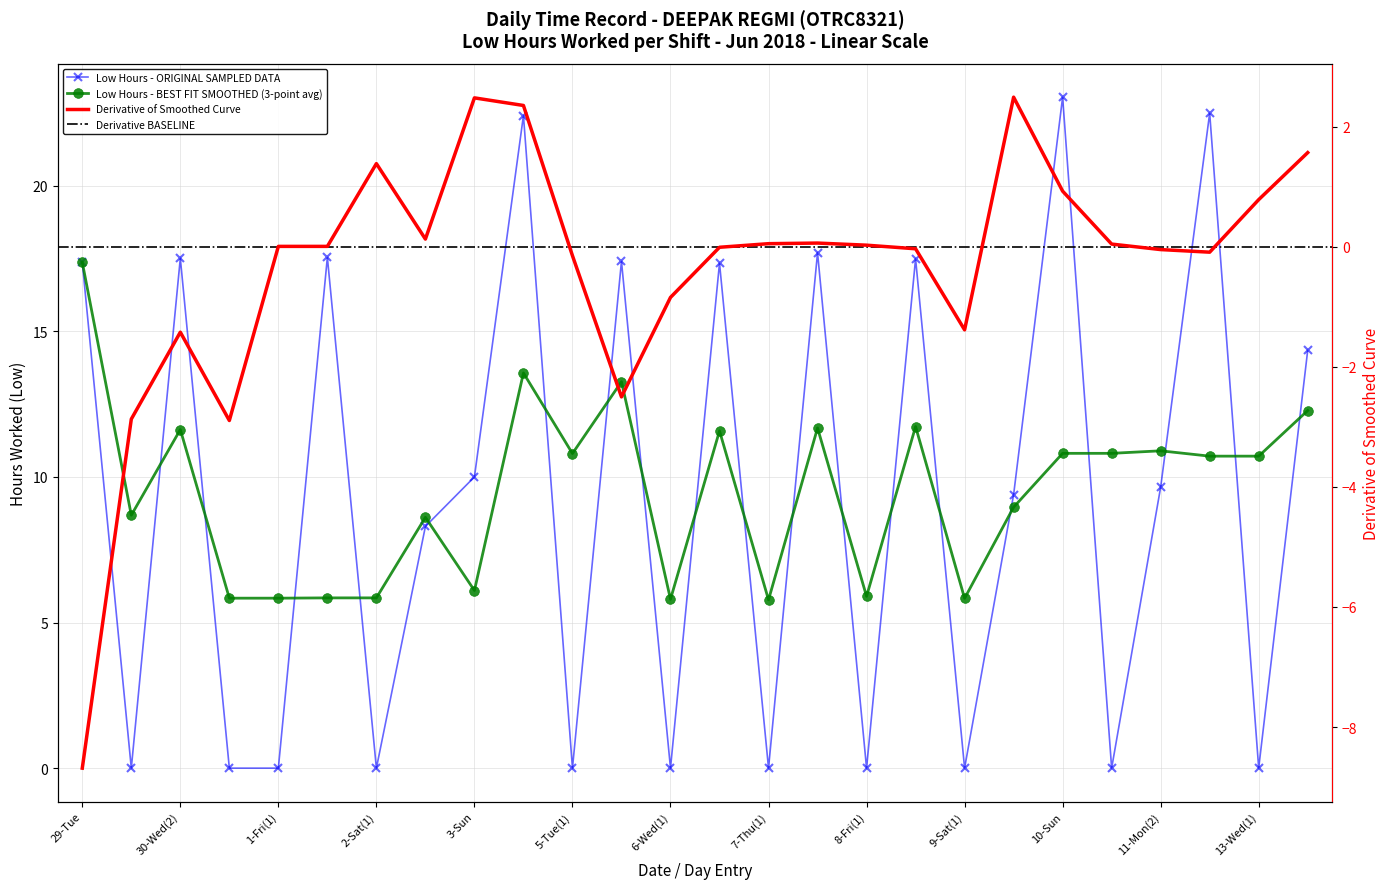

What is the greatest value displayed?

23.0